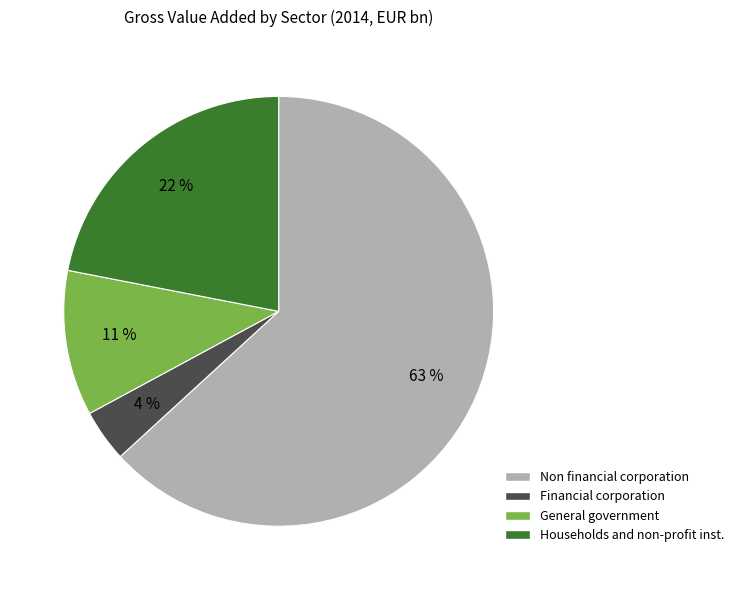

Rank the categories by value from lowest to highest.

Financial corporation, General government, Households and non-profit inst., Non financial corporation